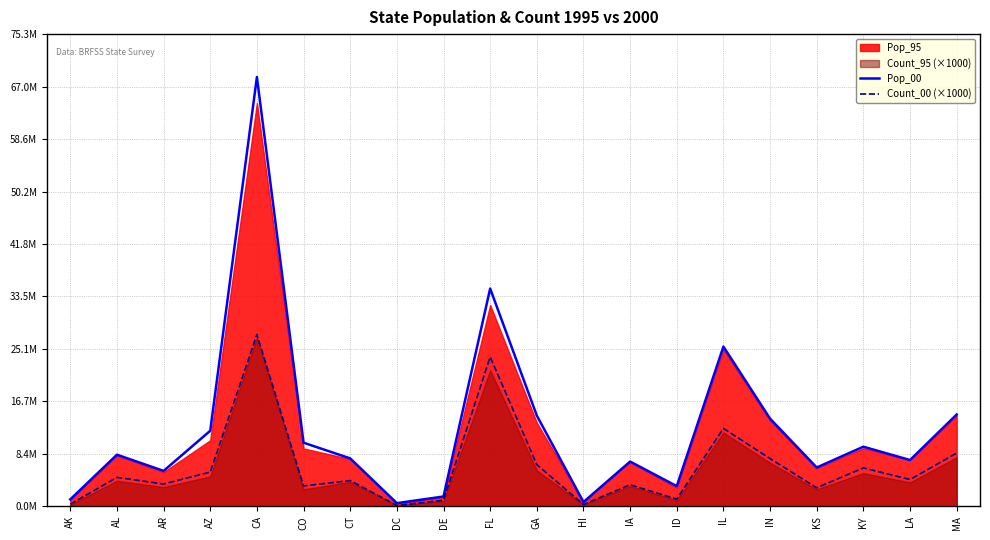

How many data points in Pop_00 are less than 8245919?

10